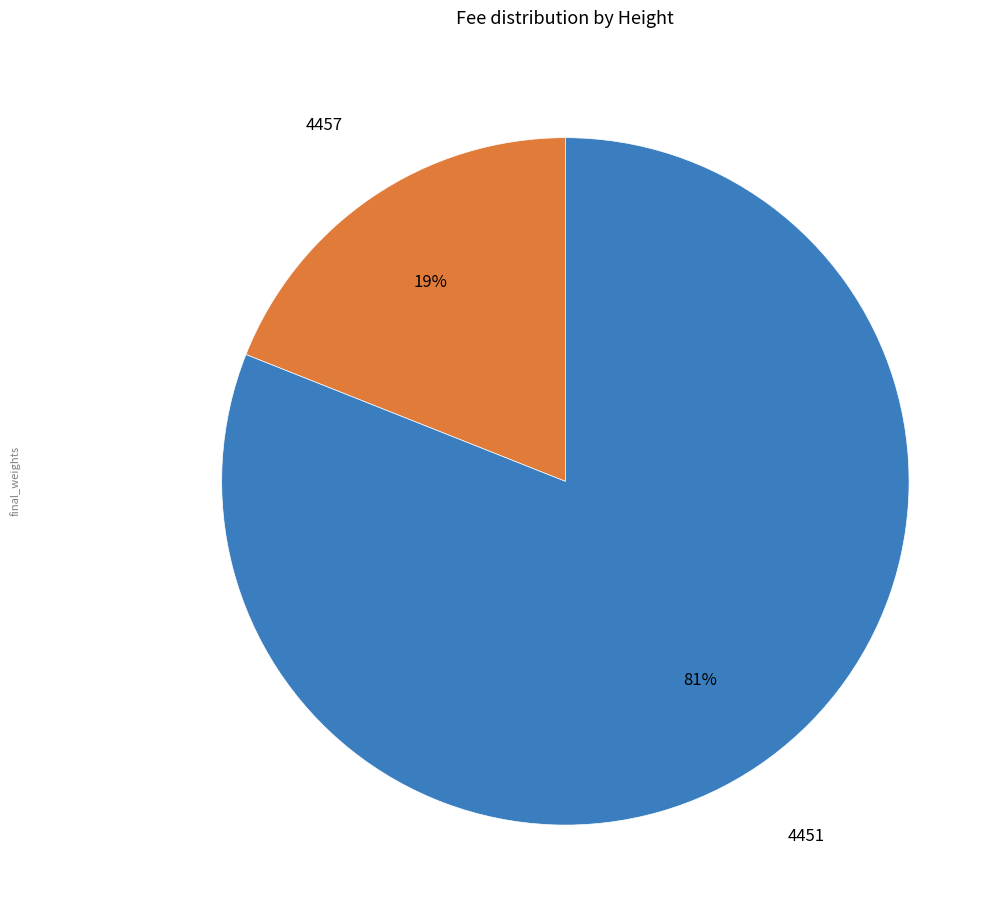

Does any single category account for the majority?

Yes